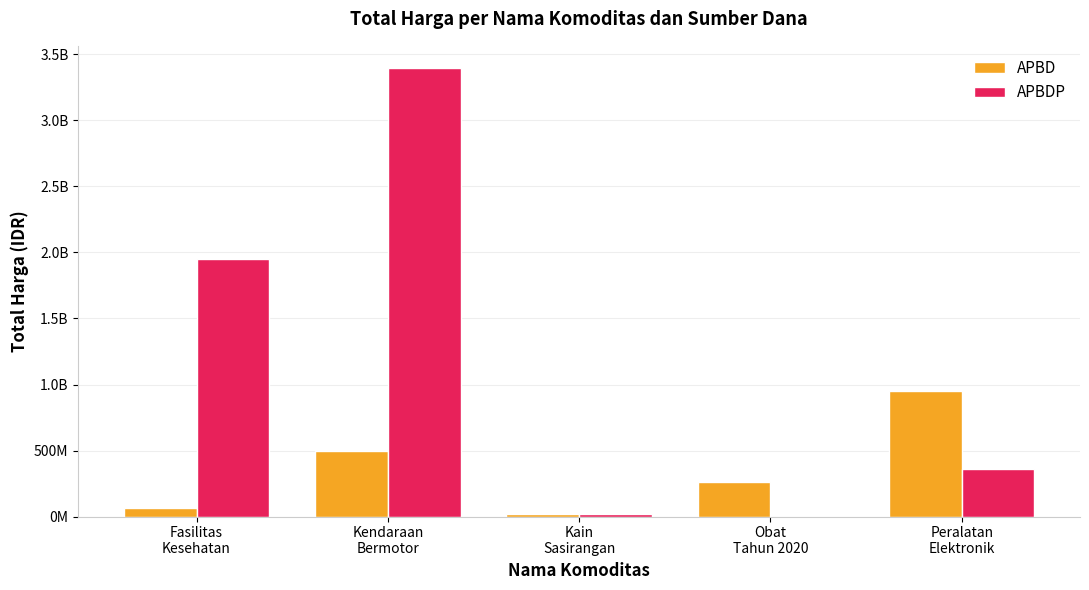

What is the difference between the APBDP values at Fasilitas
Kesehatan and Kain
Sasirangan?

1934022940